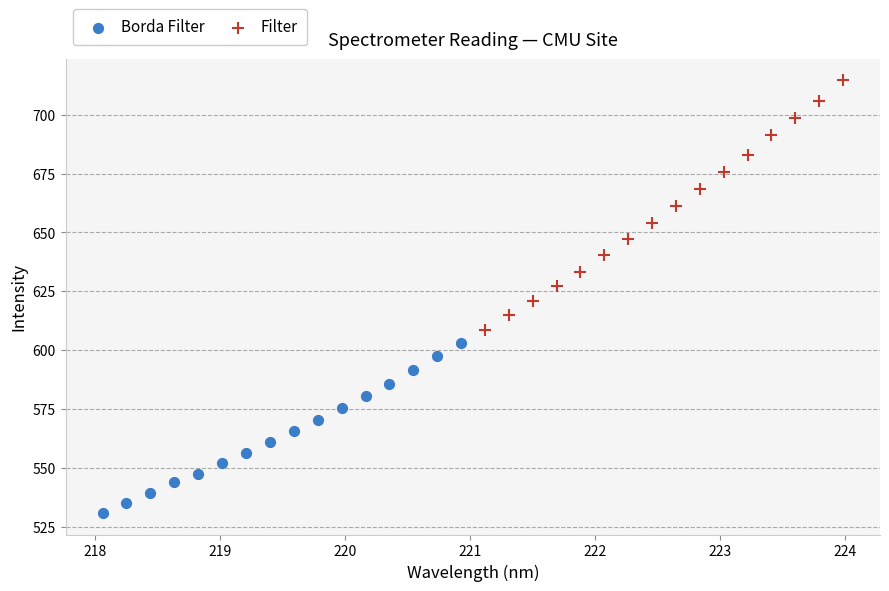

Which series has the widest spread of Y values?

Filter